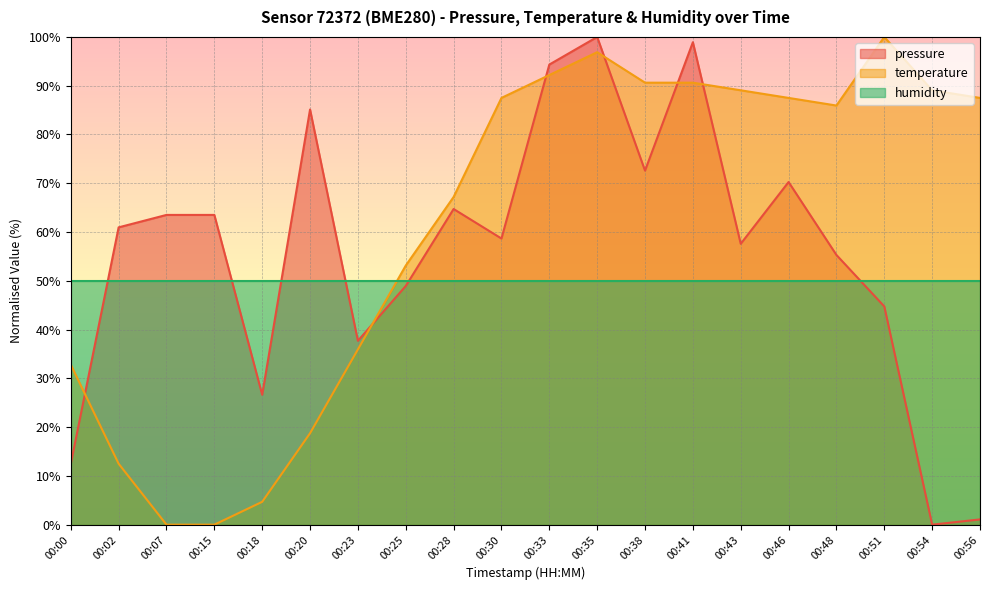

What is the sum of the temperature values at 00:43 and 00:00?

121.9